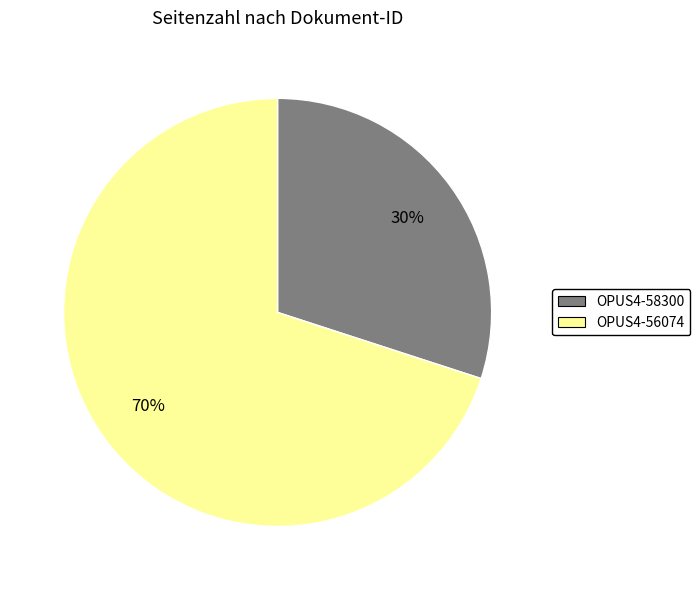

Count the number of slices in the pie.

2